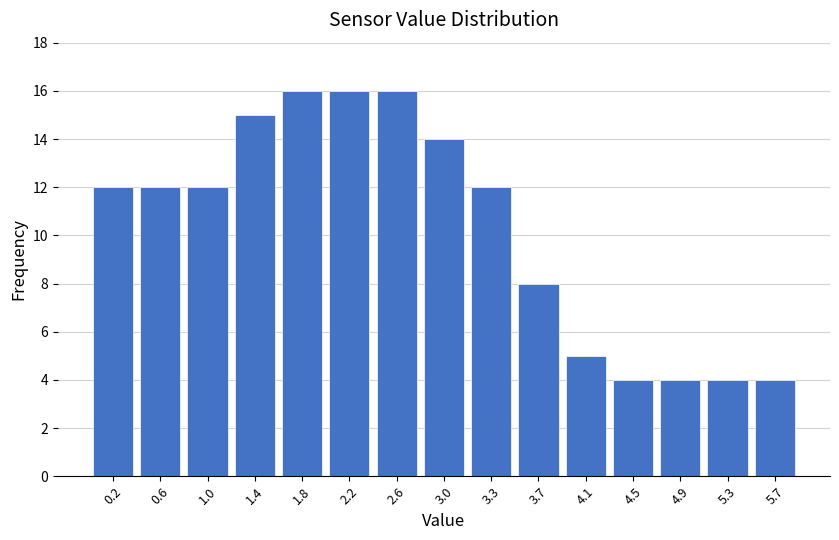

Reading left to right, list every bar in this chart as the range it spans on the x-axis followed by its height. Neither the bar edges nor the heights are printed on the chart, so give them approximately, as read against the axes.

0.00 to 0.40: 12
0.40 to 0.80: 12
0.80 to 1.20: 12
1.20 to 1.55: 15
1.55 to 1.95: 16
1.95 to 2.35: 16
2.35 to 2.75: 16
2.75 to 3.15: 14
3.15 to 3.55: 12
3.55 to 3.95: 8
3.95 to 4.35: 5
4.35 to 4.70: 4
4.70 to 5.10: 4
5.10 to 5.50: 4
5.50 to 5.90: 4